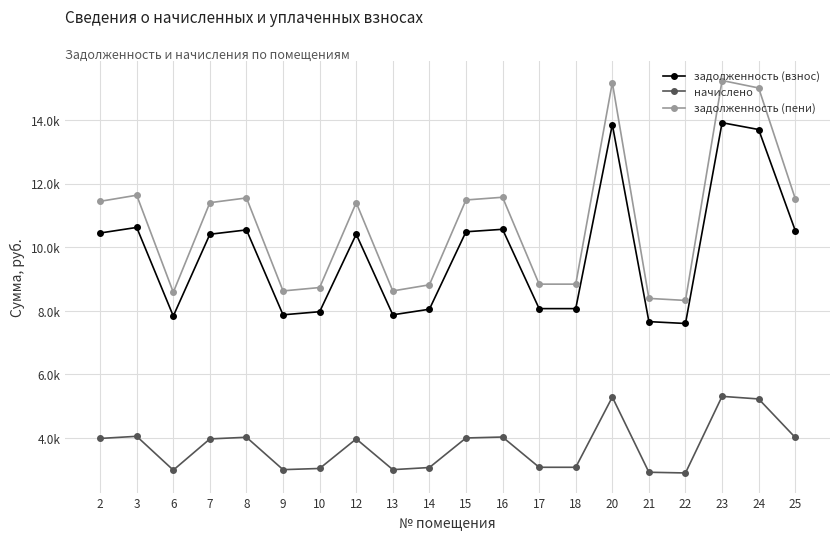

Does the chart have visible grid lines?

Yes